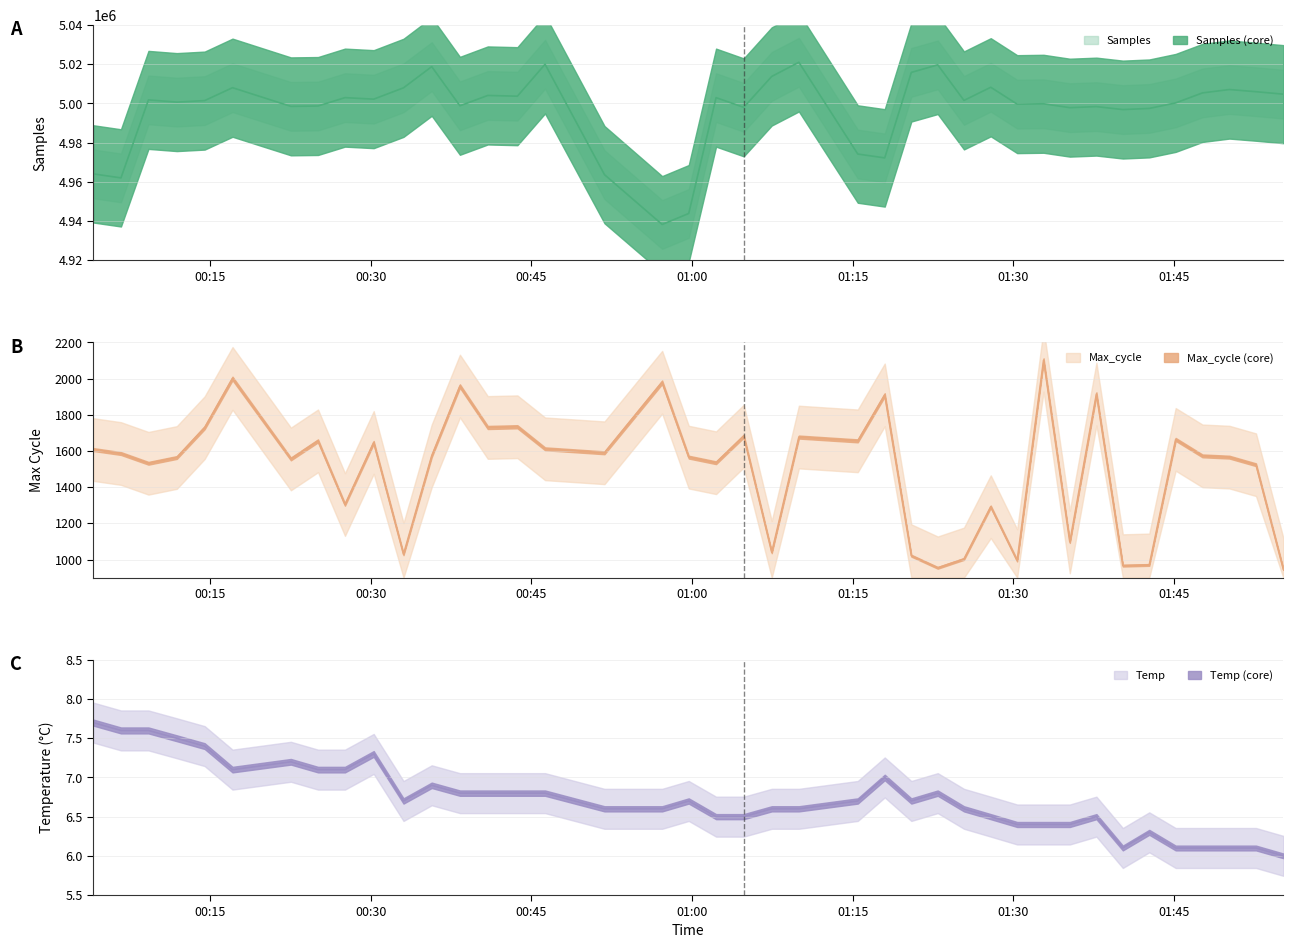

What is the label of the 7th point from the left?

2022/11/27 00:22:32